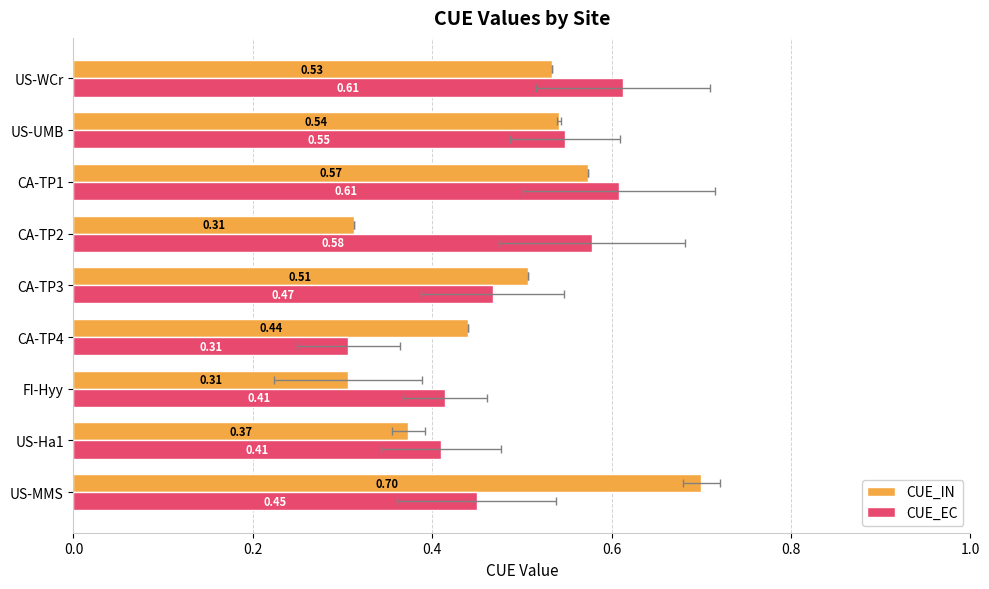

Does the chart contain stacked bars?

No